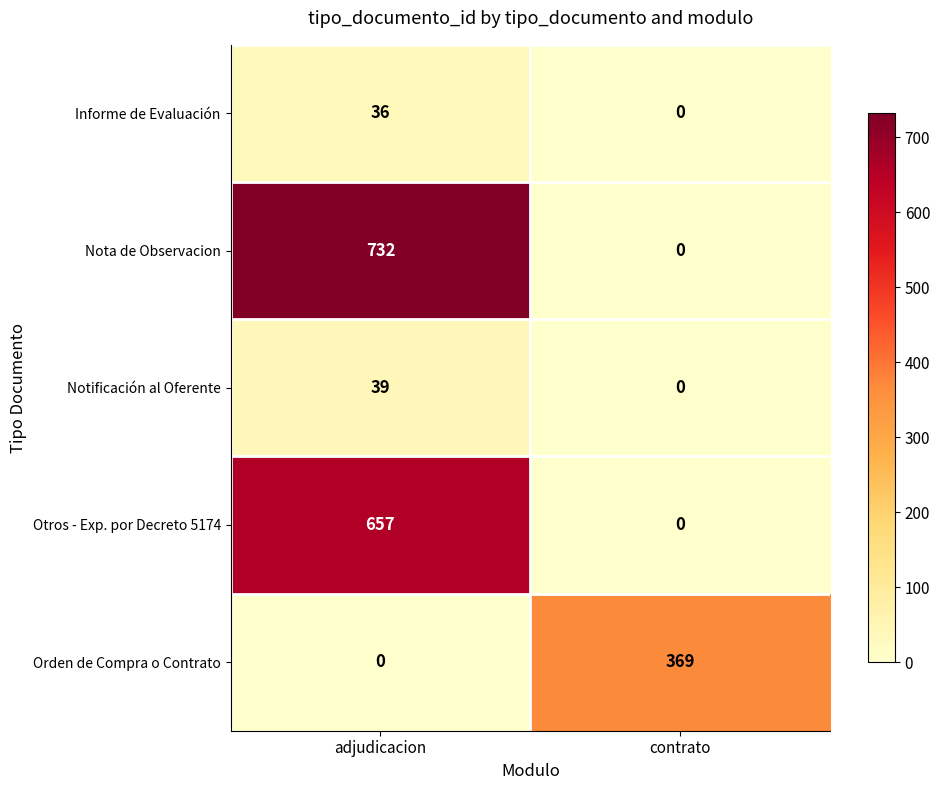

How many positive values does the Notificación al Oferente series have?

1